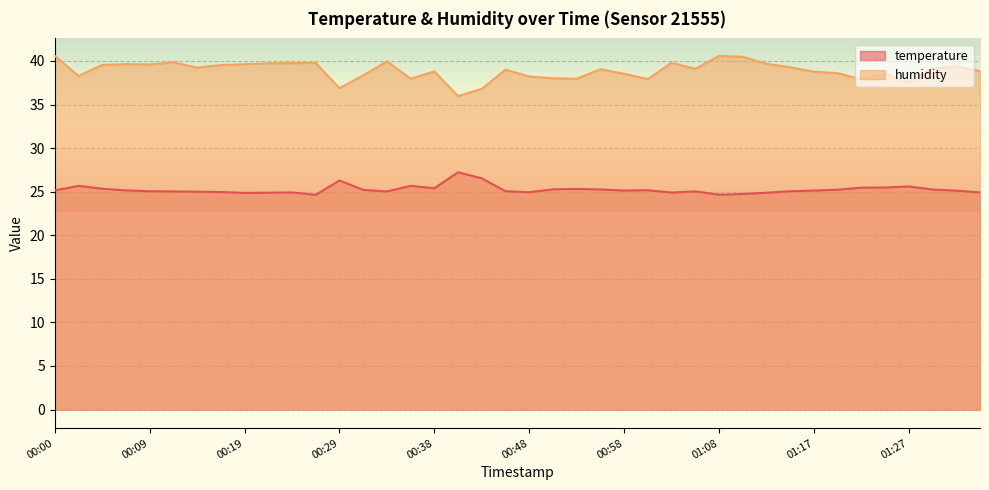

Rank the series at 00:26 from lowest to highest value.

temperature, humidity